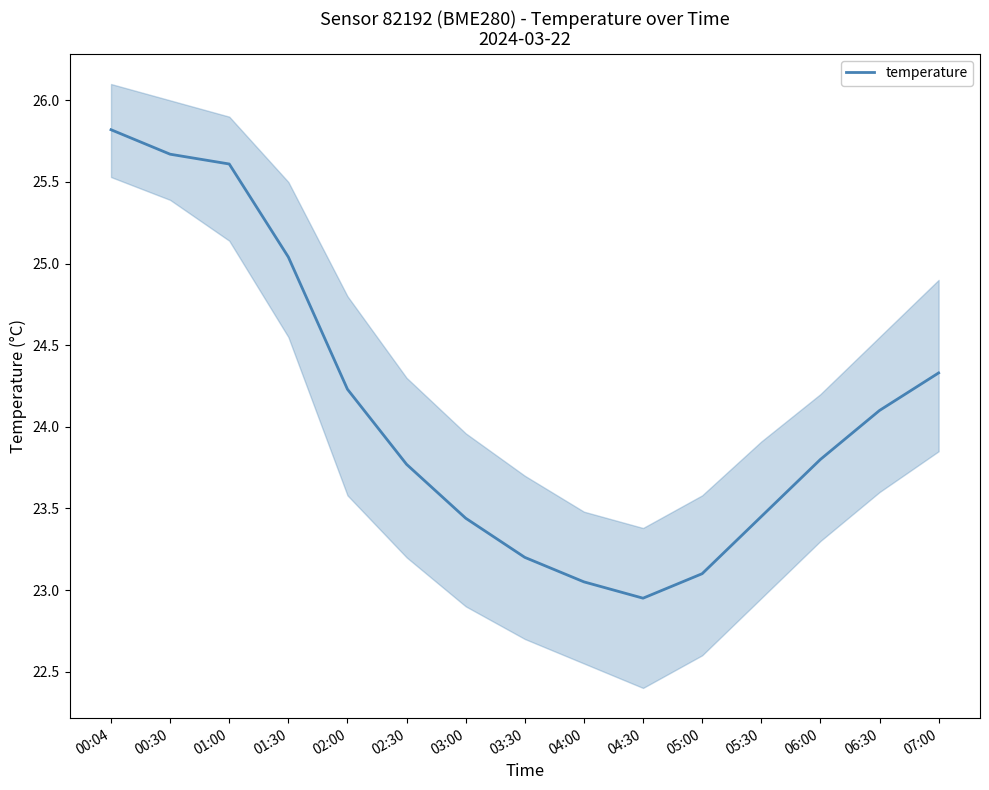

List the labels in order of value, smallest first.

04:30, 04:00, 05:00, 03:30, 03:00, 05:30, 02:30, 06:00, 06:30, 02:00, 07:00, 01:30, 01:00, 00:30, 00:04